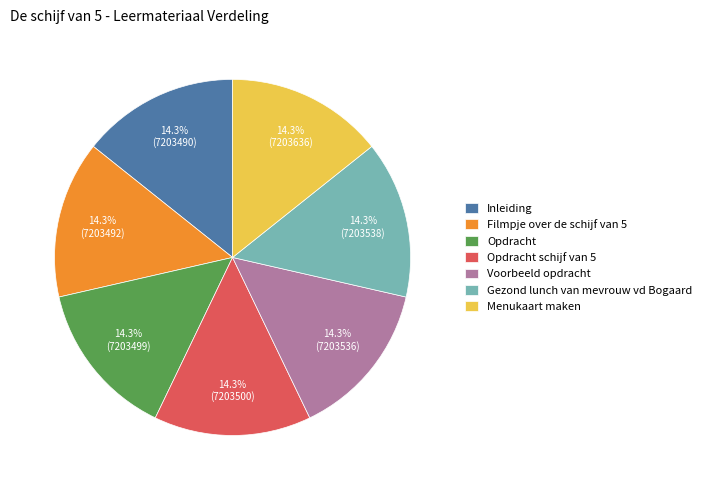

Is there any slice that represents more than half of the pie?

No